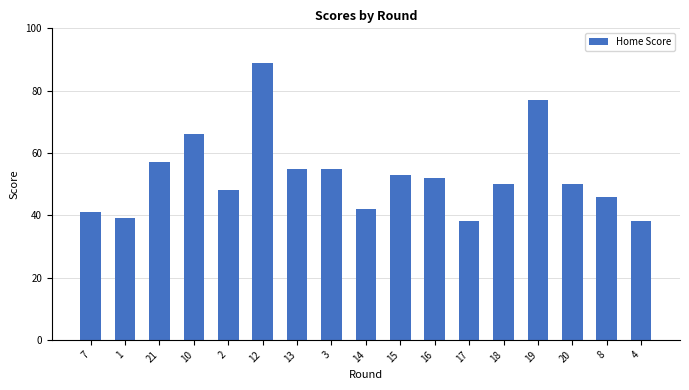

True or false: the data shows 89 at 12.

True